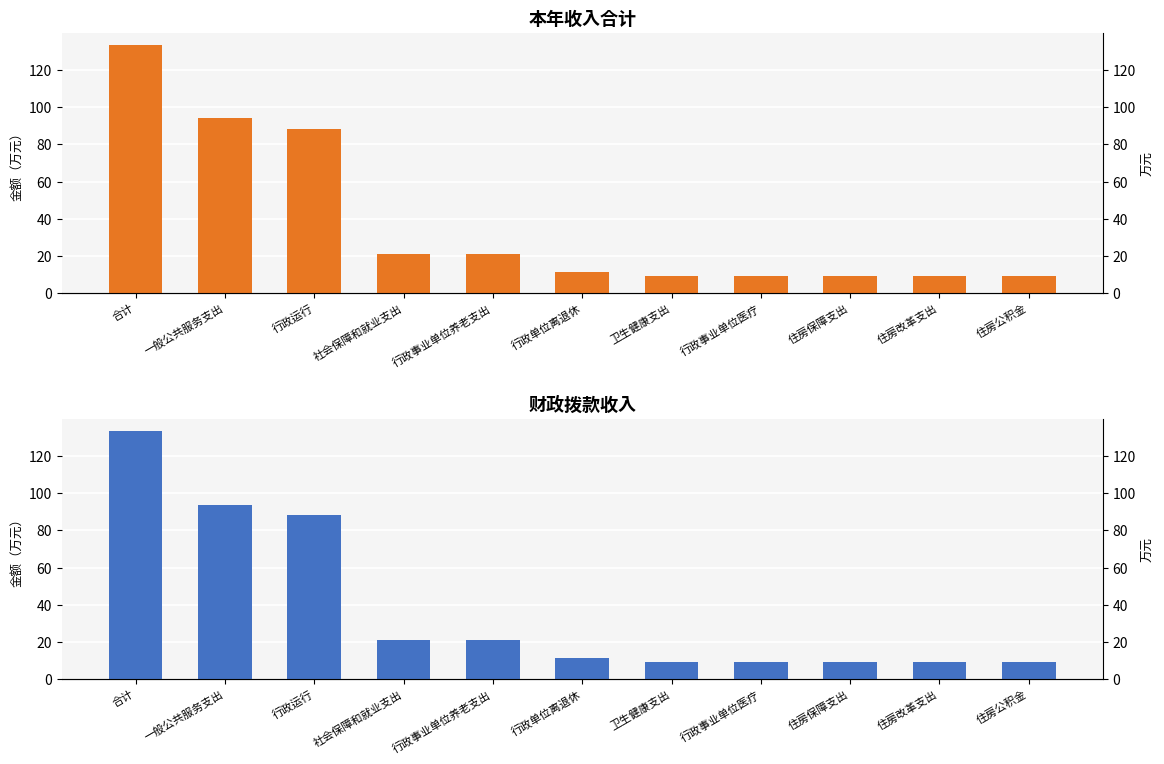

How many distinct data groups are displayed?

2